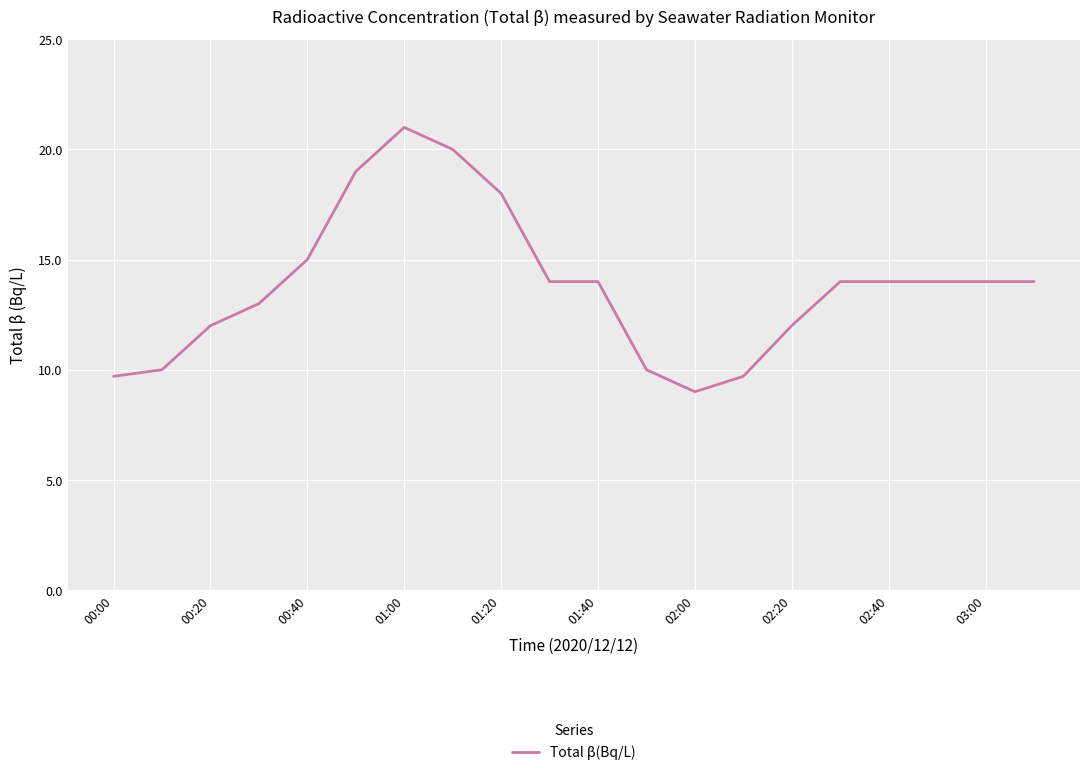

What is the difference between the maximum and minimum values?

12.0